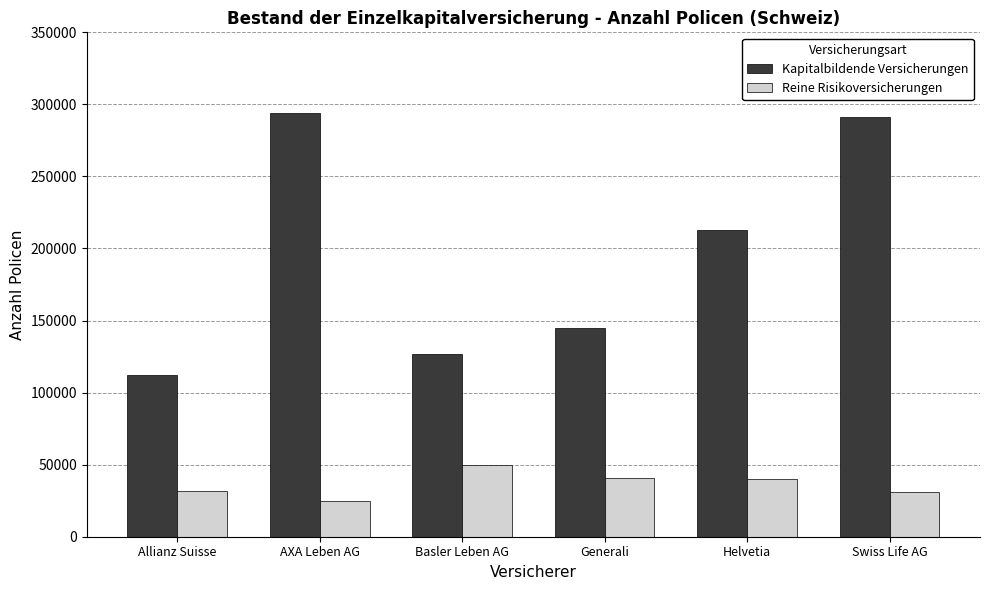

What is the maximum value shown in the chart?

294242